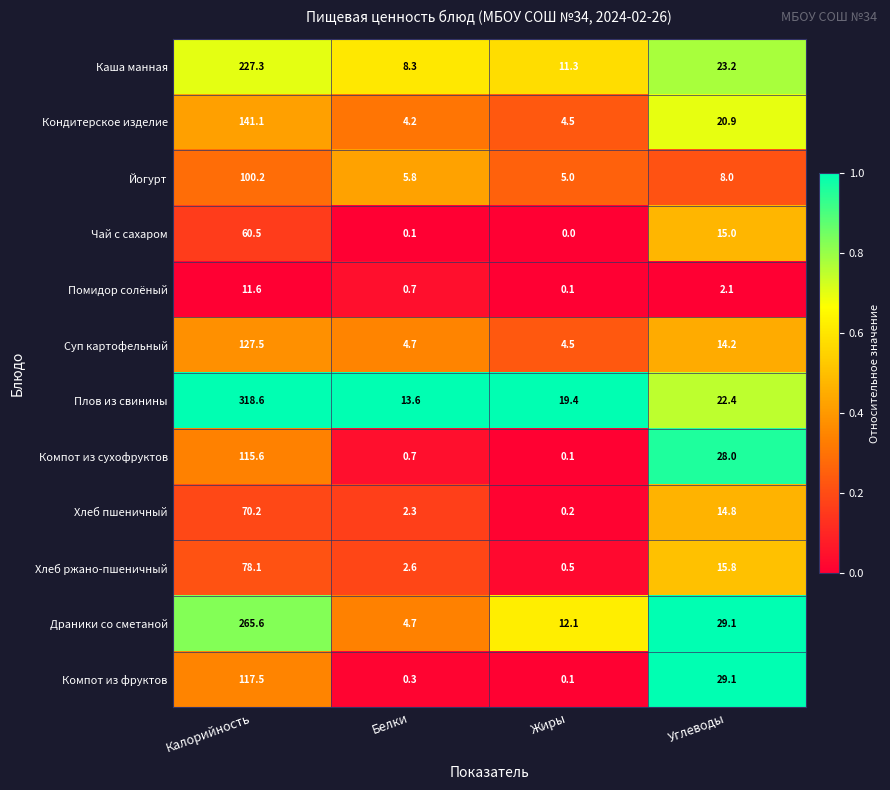

Where does the Плов из свинины series first go above 22?

Калорийность